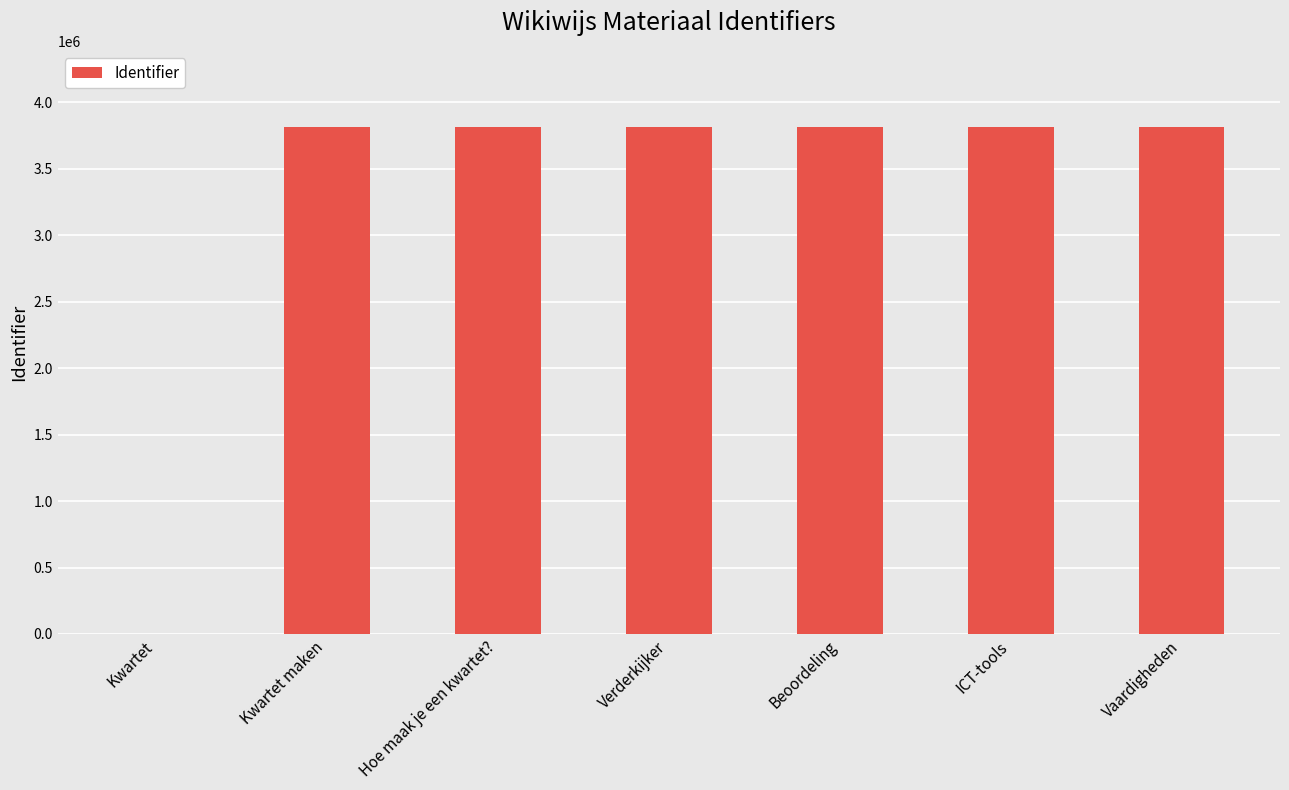

Are the bars horizontal?

No